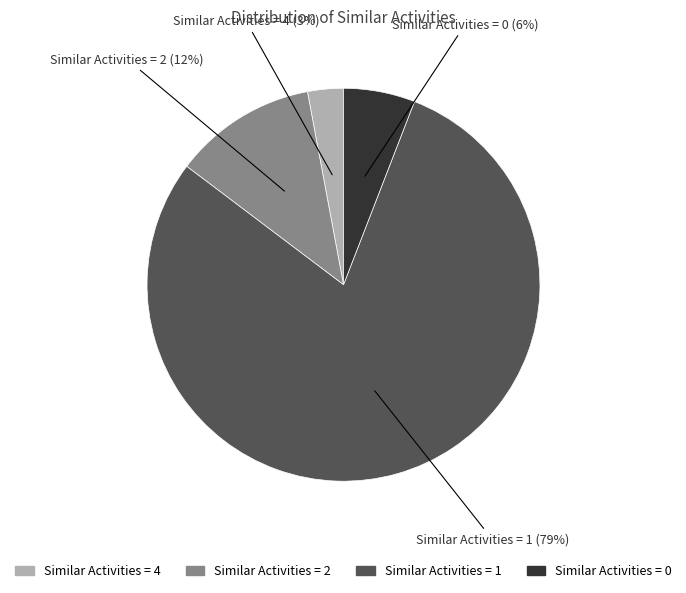

Is there any slice that represents more than half of the pie?

Yes